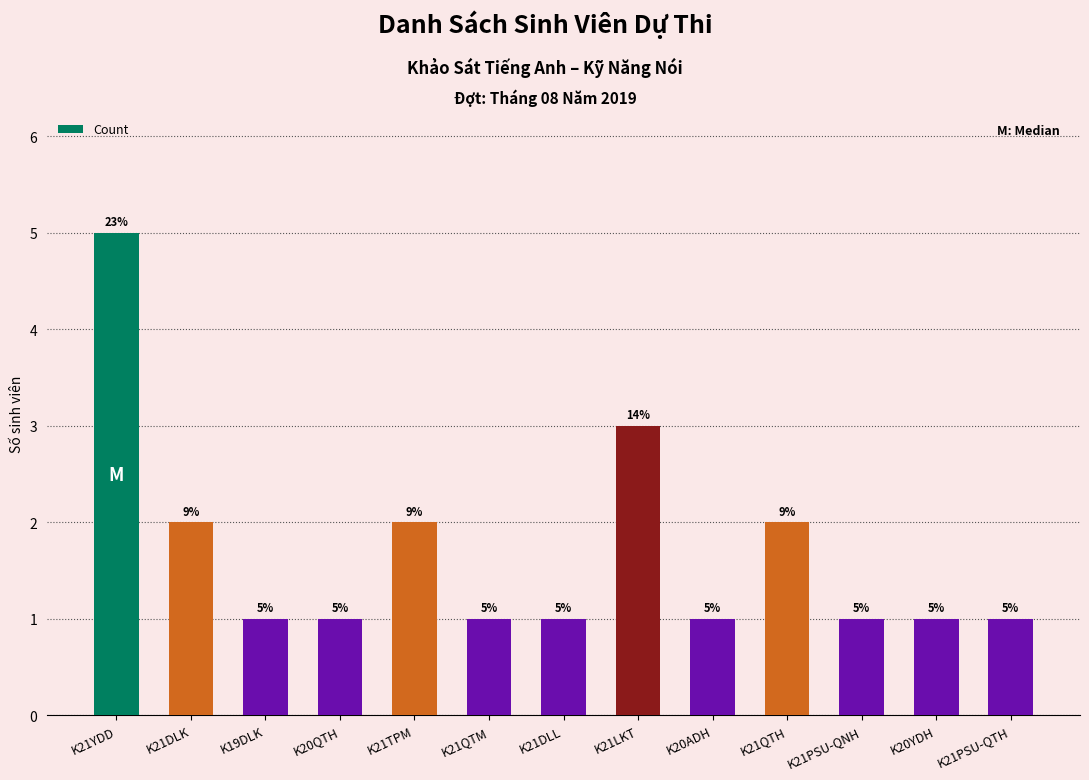

What is the label of the 12th bar from the right?

K21DLK